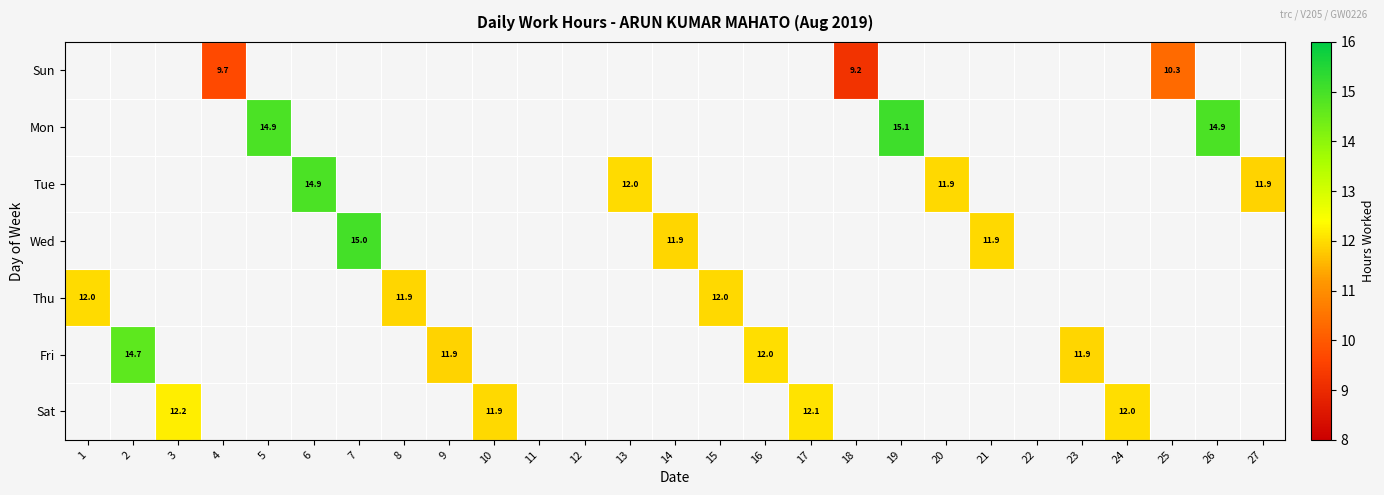

At which label does Thu reach its minimum?

8